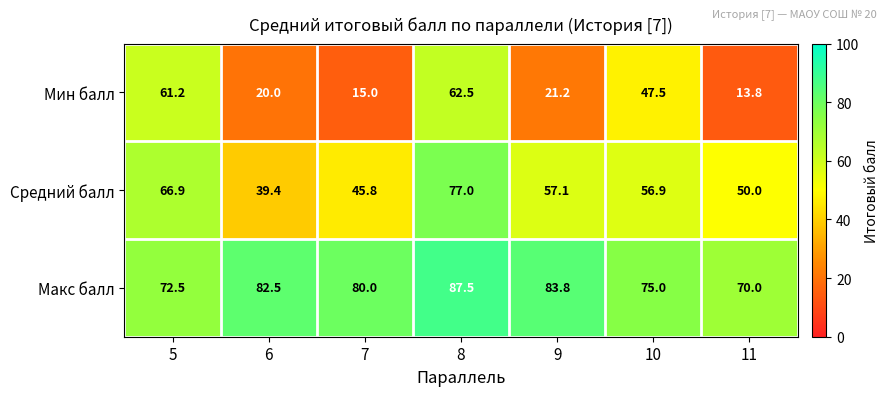

What is the total value across all series at 6?

141.9